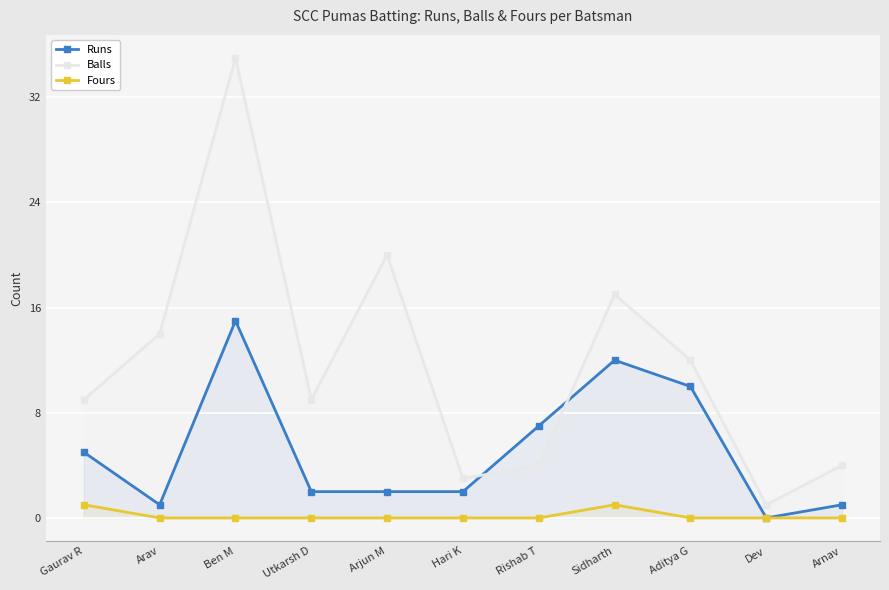

True or false: Fours and Balls intersect in this chart.

False